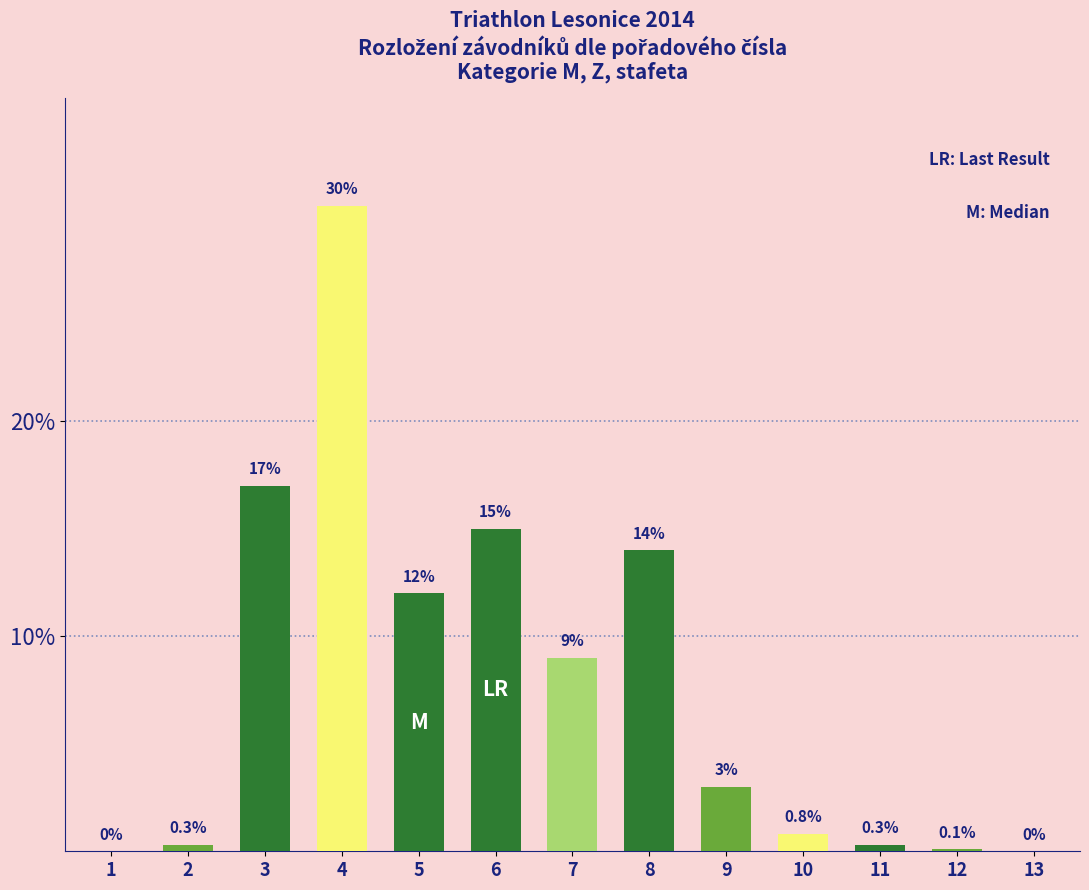

What is the maximum value shown in the chart?

30.0